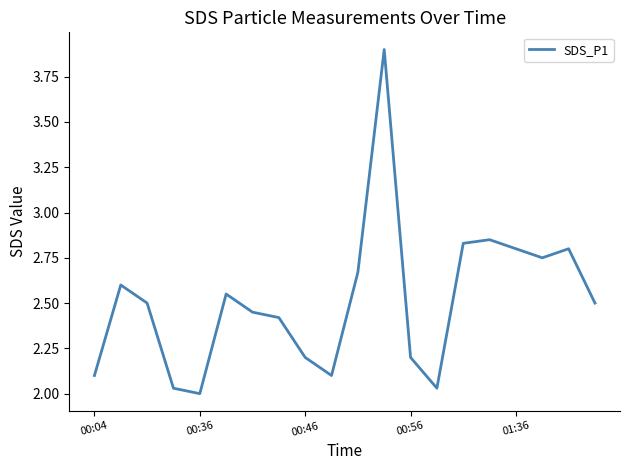

What is the maximum value shown in the chart?

3.9